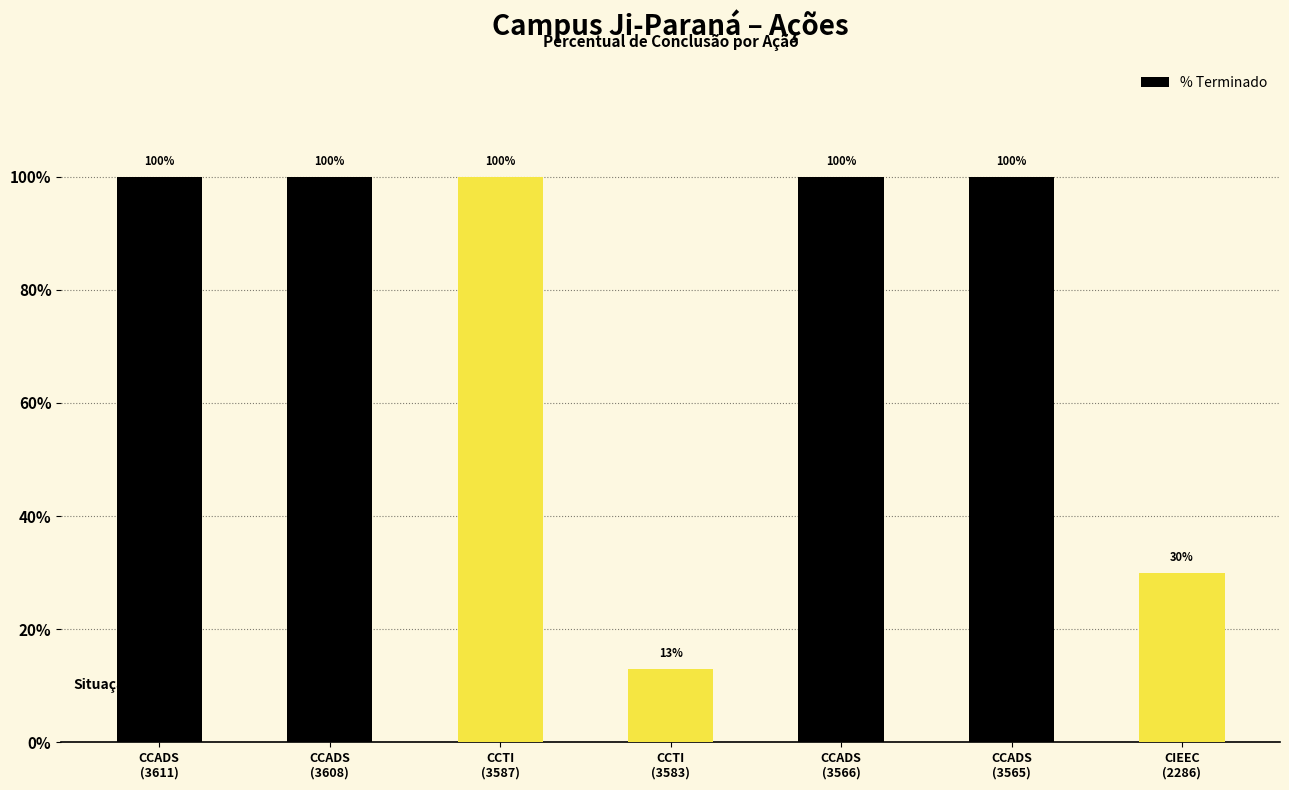

Which category has the lowest value across all series?

CCTI
(3583)